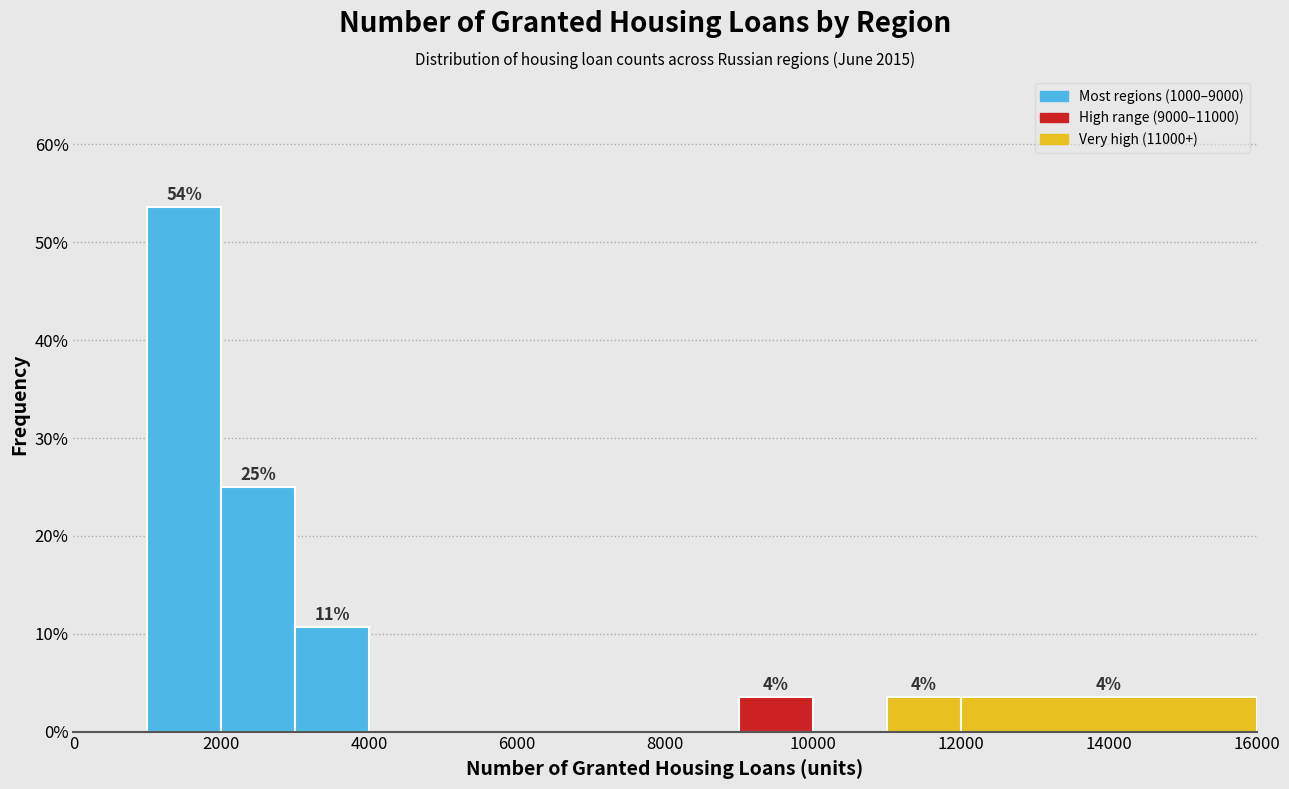

Over which range of the x-axis is the bar tallest?

1000 to 2000